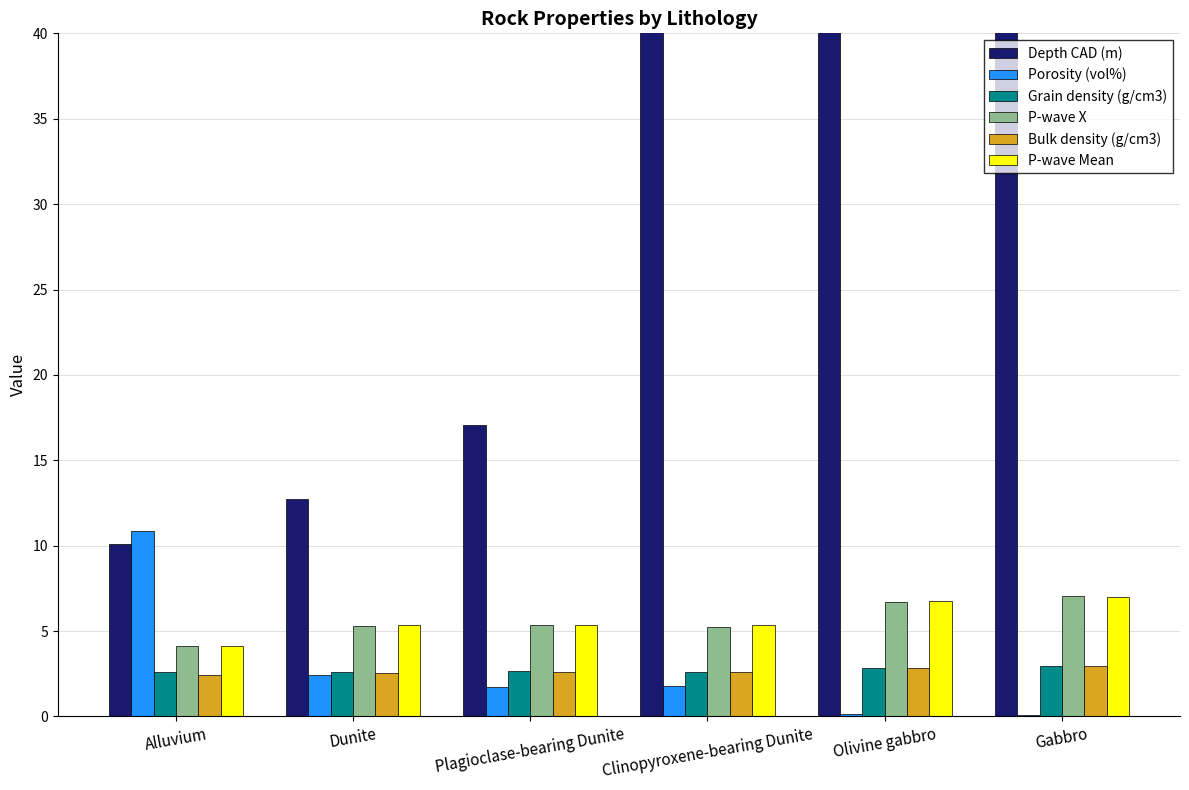

Reading right to left, list all the values displayed in this chart.

Depth CAD (m): 81.8	74.9	44.4	17.1	12.7	10.1
Porosity (vol%): 0.1	0.1	1.8	1.7	2.5	10.9
Grain density (g/cm3): 3.0	2.9	2.6	2.6	2.6	2.6
P-wave X: 7.0	6.7	5.3	5.4	5.3	4.1
Bulk density (g/cm3): 3.0	2.9	2.6	2.6	2.6	2.5
P-wave Mean: 7.0	6.8	5.4	5.3	5.3	4.1